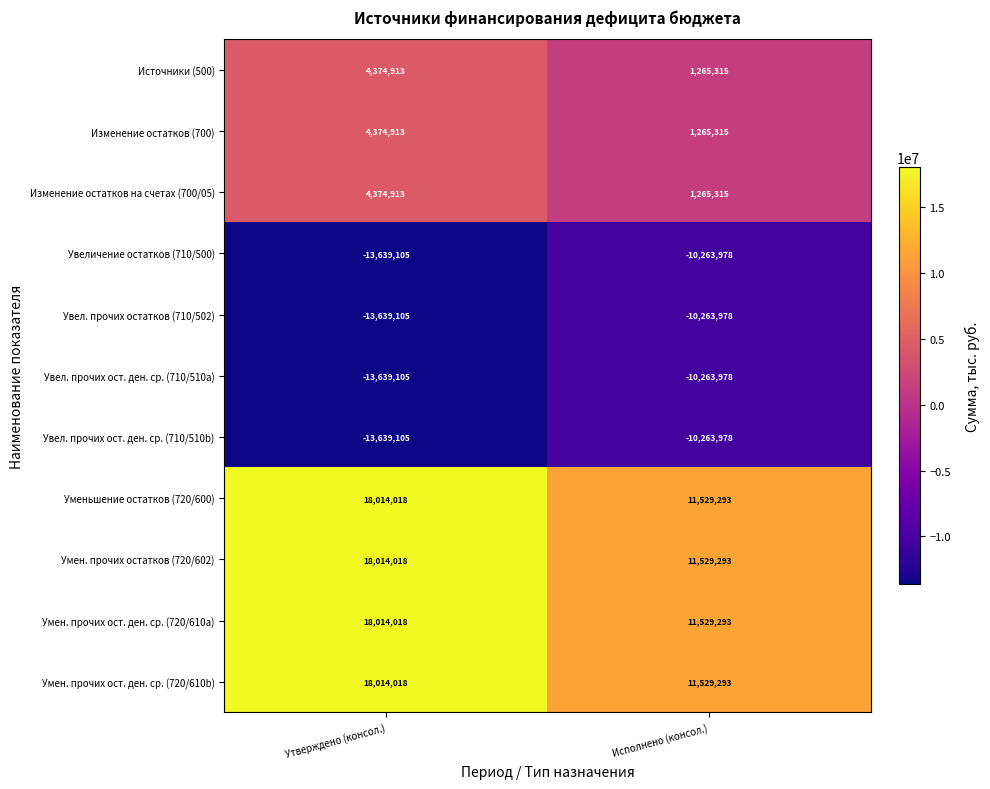

Reading left to right, list all the values displayed in this chart.

Источники (500): 4374913	1265315
Изменение остатков (700): 4374913	1265315
Изменение остатков на счетах (700/05): 4374913	1265315
Увеличение остатков (710/500): -13639105	-10263978
Увел. прочих остатков (710/502): -13639105	-10263978
Увел. прочих ост. ден. ср. (710/510a): -13639105	-10263978
Увел. прочих ост. ден. ср. (710/510b): -13639105	-10263978
Уменьшение остатков (720/600): 18014018	11529293
Умен. прочих остатков (720/602): 18014018	11529293
Умен. прочих ост. ден. ср. (720/610a): 18014018	11529293
Умен. прочих ост. ден. ср. (720/610b): 18014018	11529293